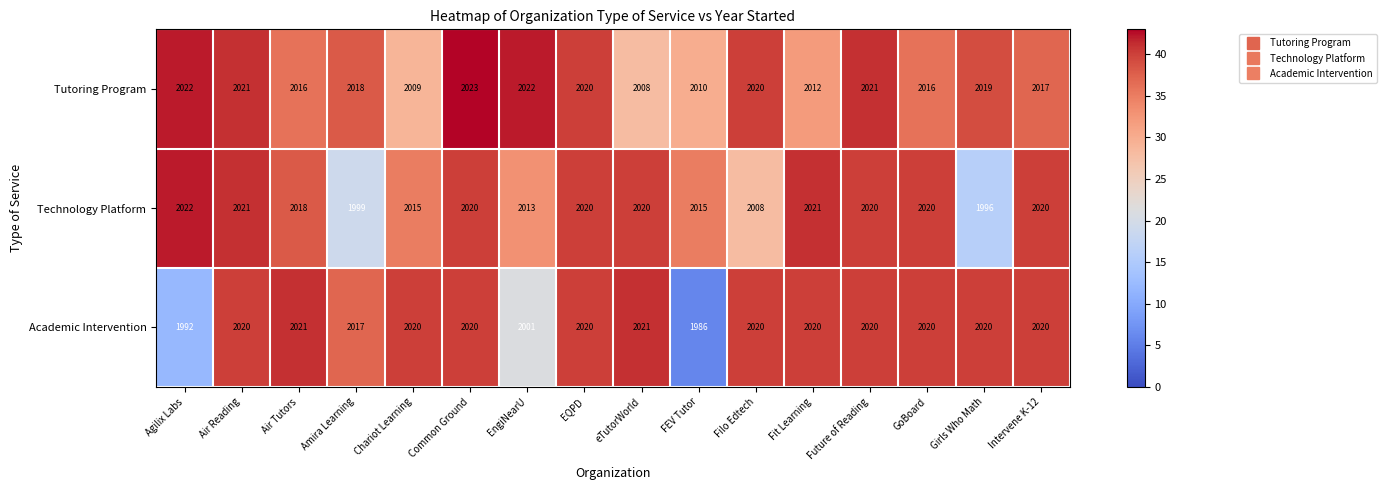

At Fit Learning, list the series in order from smallest to largest.

Tutoring Program, Academic Intervention, Technology Platform